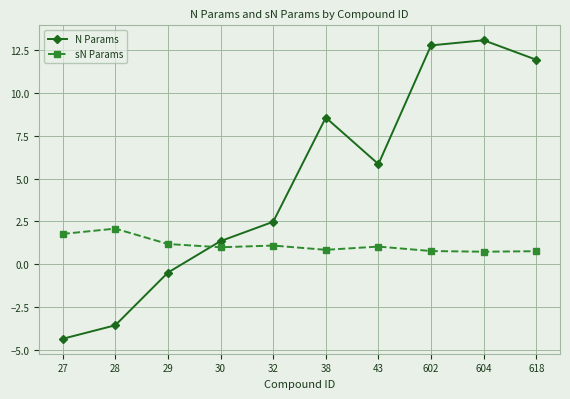

Between which two adjacent categories do sN Params and N Params first intersect?

29 and 30